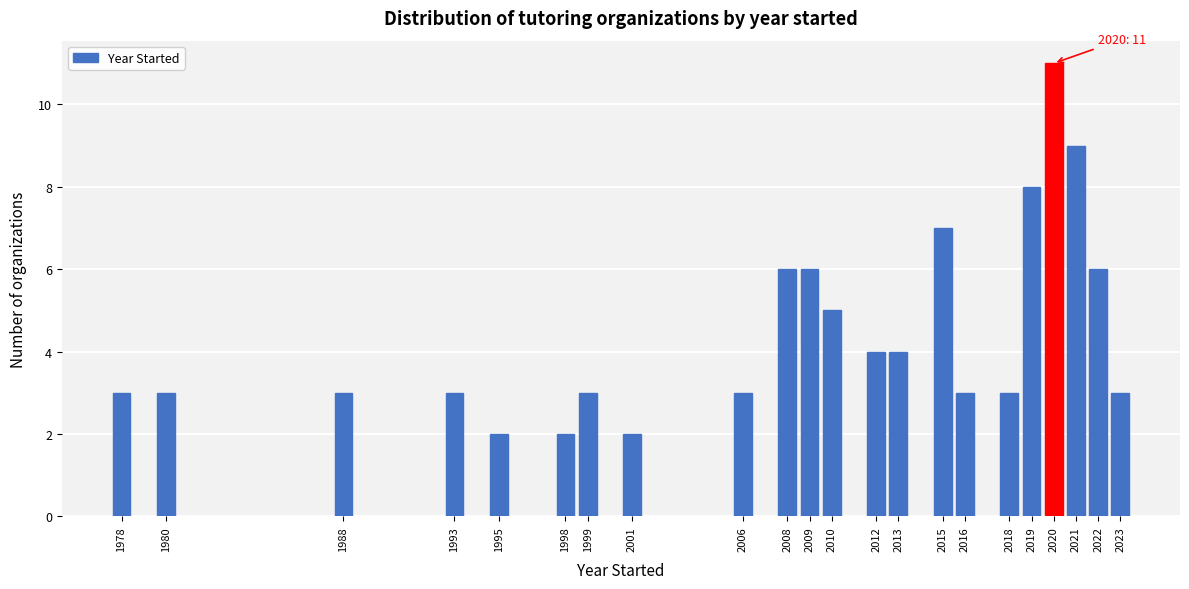

Reading left to right, list all the values displayed in this chart.

3	3	3	3	2	2	3	2	3	6	6	5	4	4	7	3	3	8	11	9	6	3